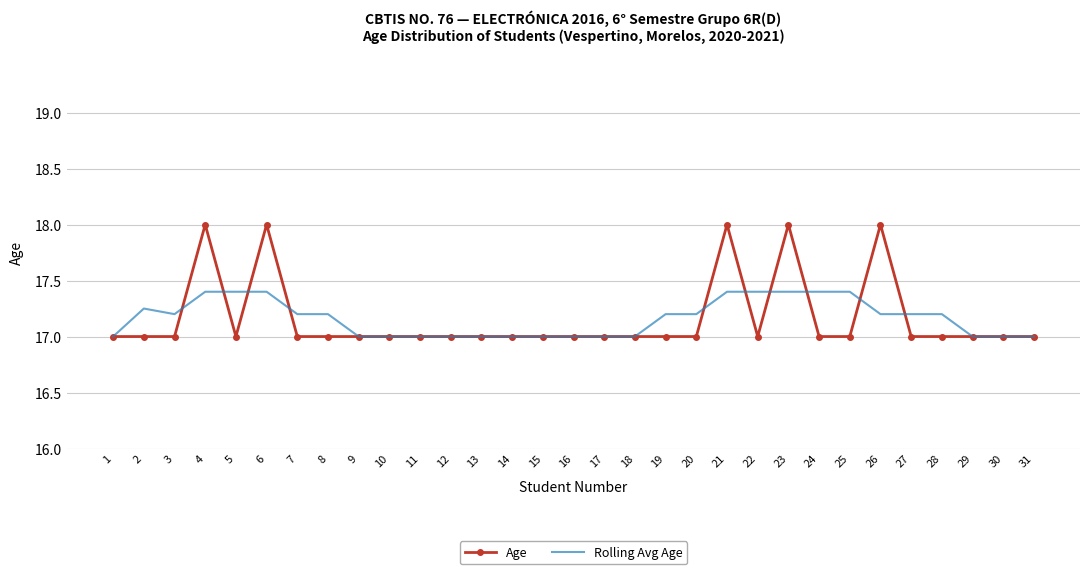

What is the total value across all series at 1?

34.0